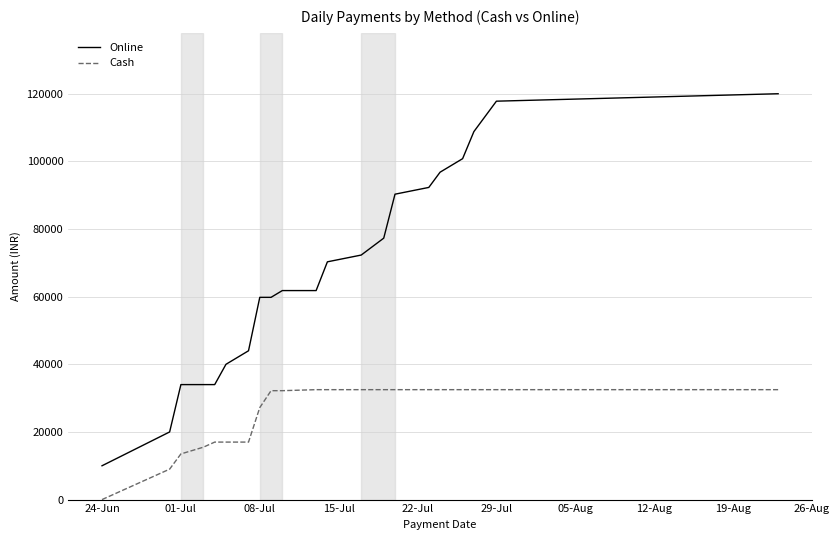

Which series has the widest spread of values?

Online